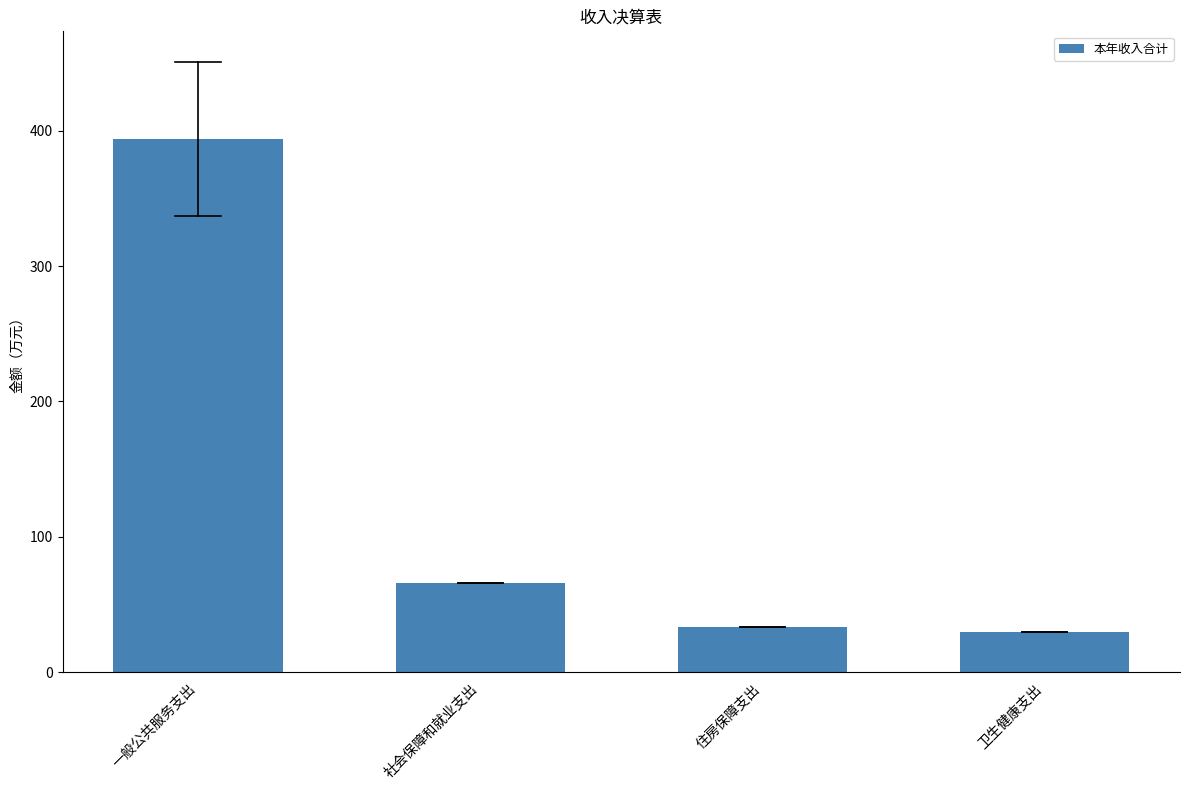

What is the label of the 4th bar from the left?

卫生健康支出